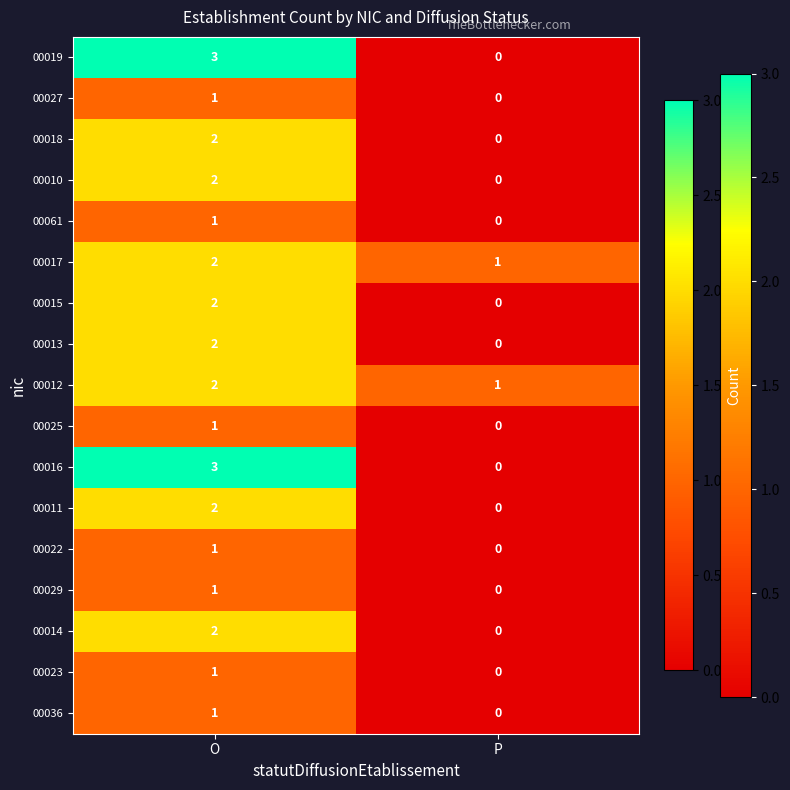

What is the difference between the highest and lowest values at O?

2